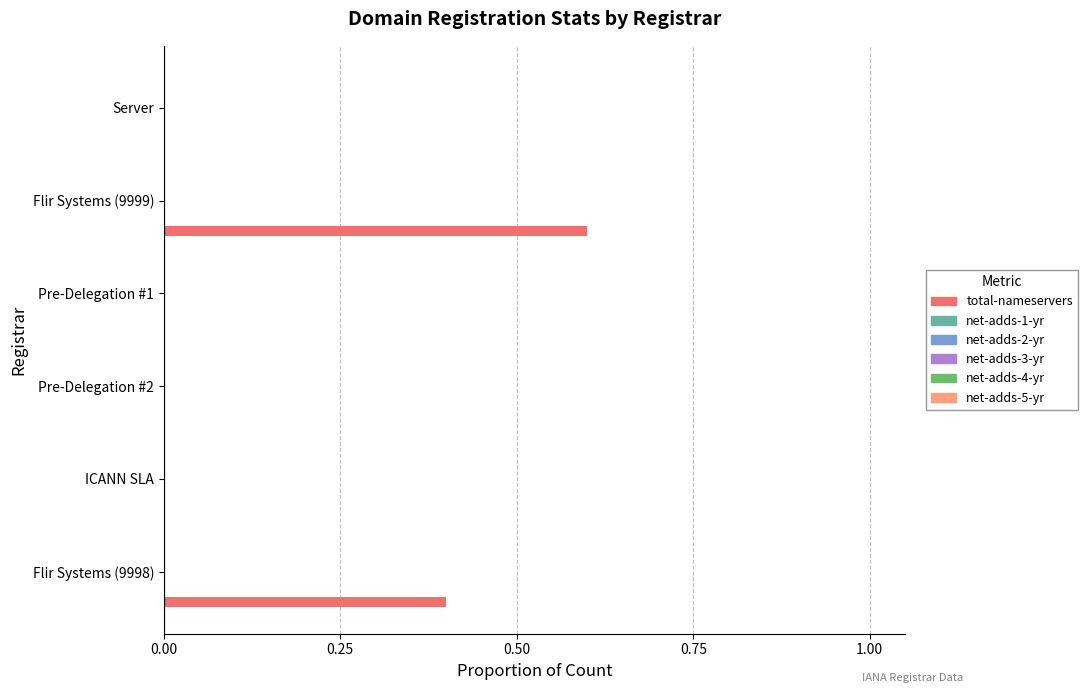

What is the maximum value shown in the chart?

0.6